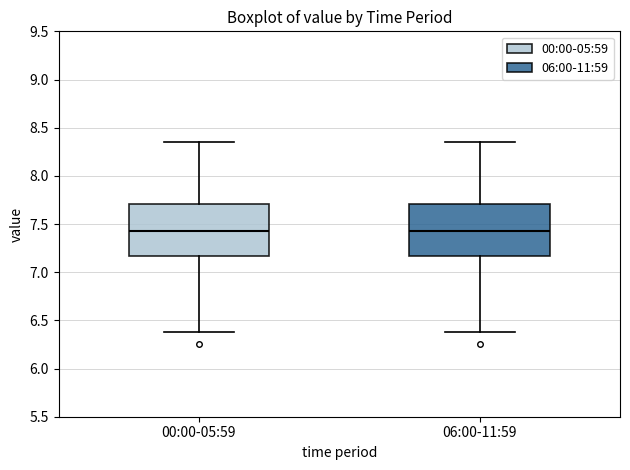

Reading left to right, read every box against the y-axis: the position of its median line, the range the box covers, and the ends of its whiskers. The values are not printed on the chart, so give them approximately, as read against the axis.

00:00-05:59: median 7.45, box 7.15 to 7.70, whiskers 6.40 to 8.35
06:00-11:59: median 7.45, box 7.15 to 7.70, whiskers 6.40 to 8.35